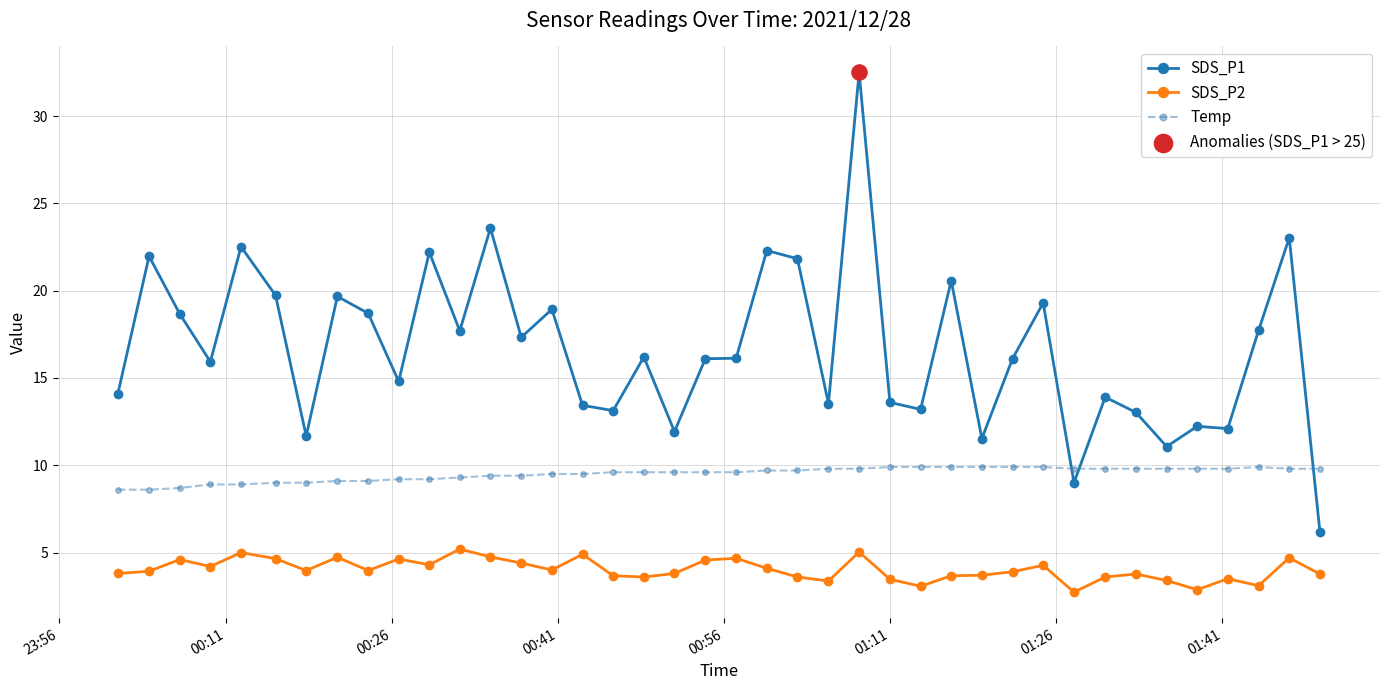

Which series has the largest total across all categories?

SDS_P1